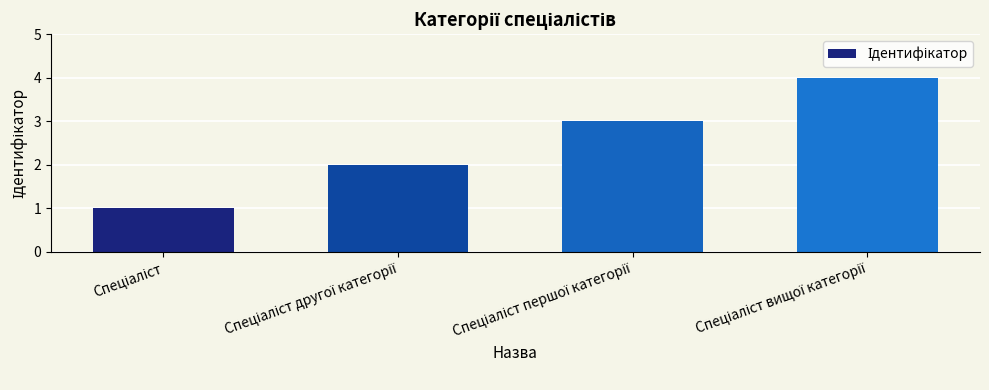

What is the minimum value shown in the chart?

1